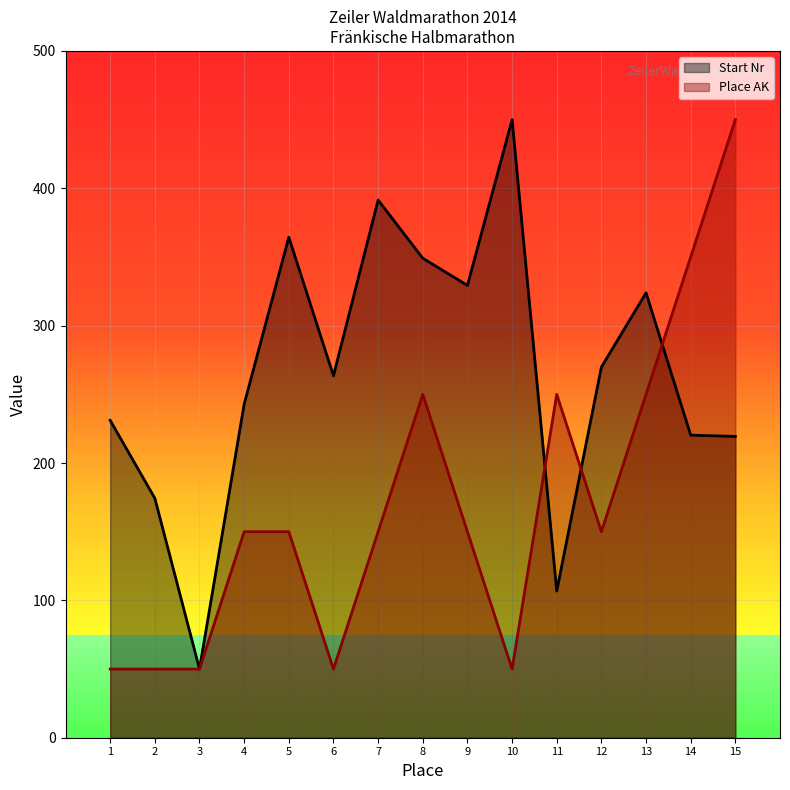

Which category has the highest value in the Place AK series?

15